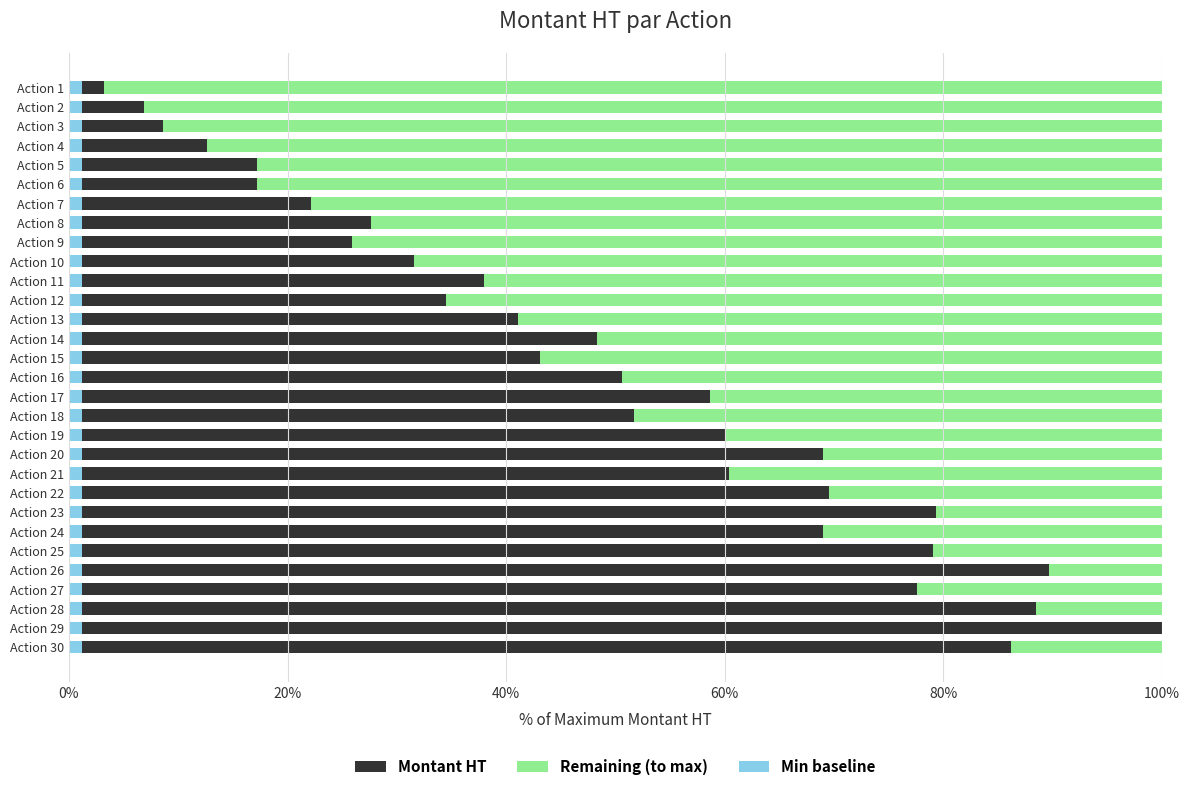

What are all the series names shown in the legend?

Montant HT, Remaining (to max), Min baseline